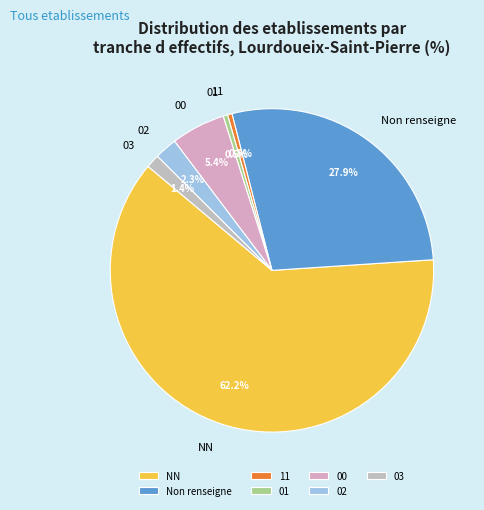

Approximately how many times larger is the value at 03 compared to 11?

3.0